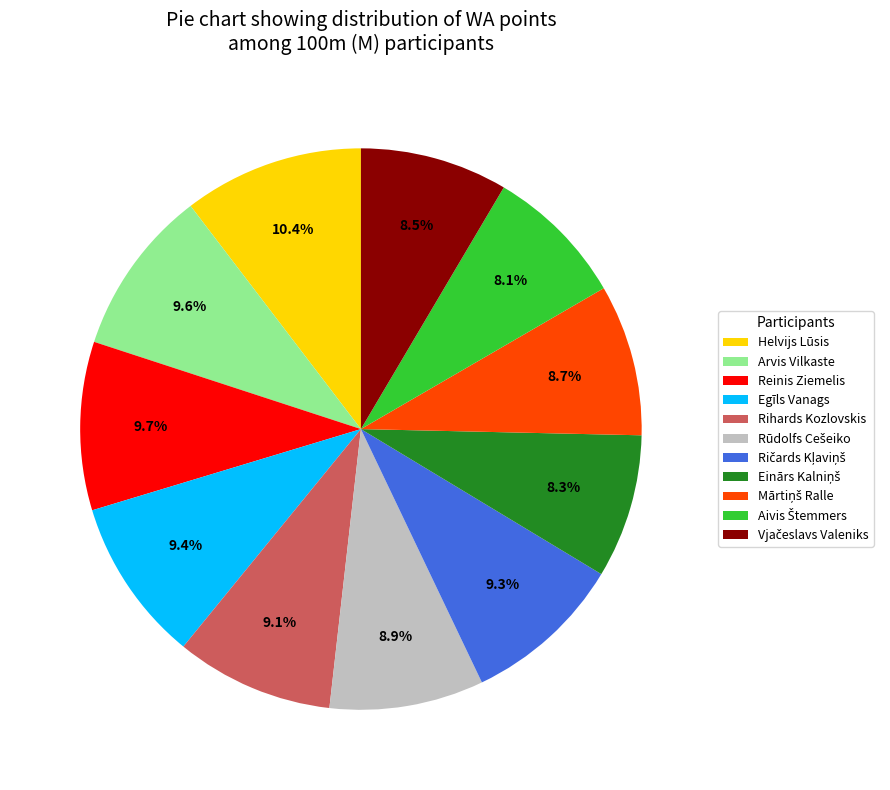

What portion of the pie excludes Arvis Vilkaste?

90.4%